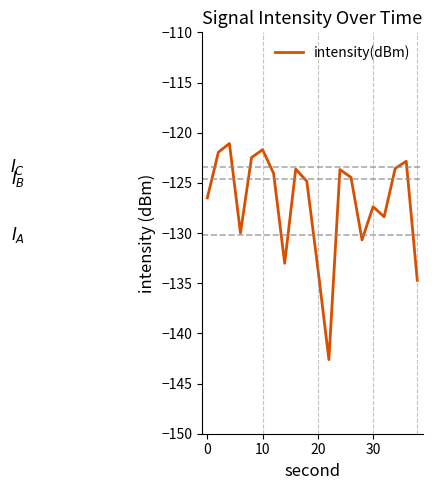

What is the difference between the maximum and minimum values?

21.5